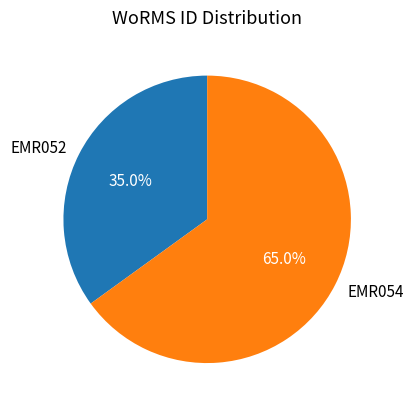

Rank the categories by value from lowest to highest.

EMR052, EMR054